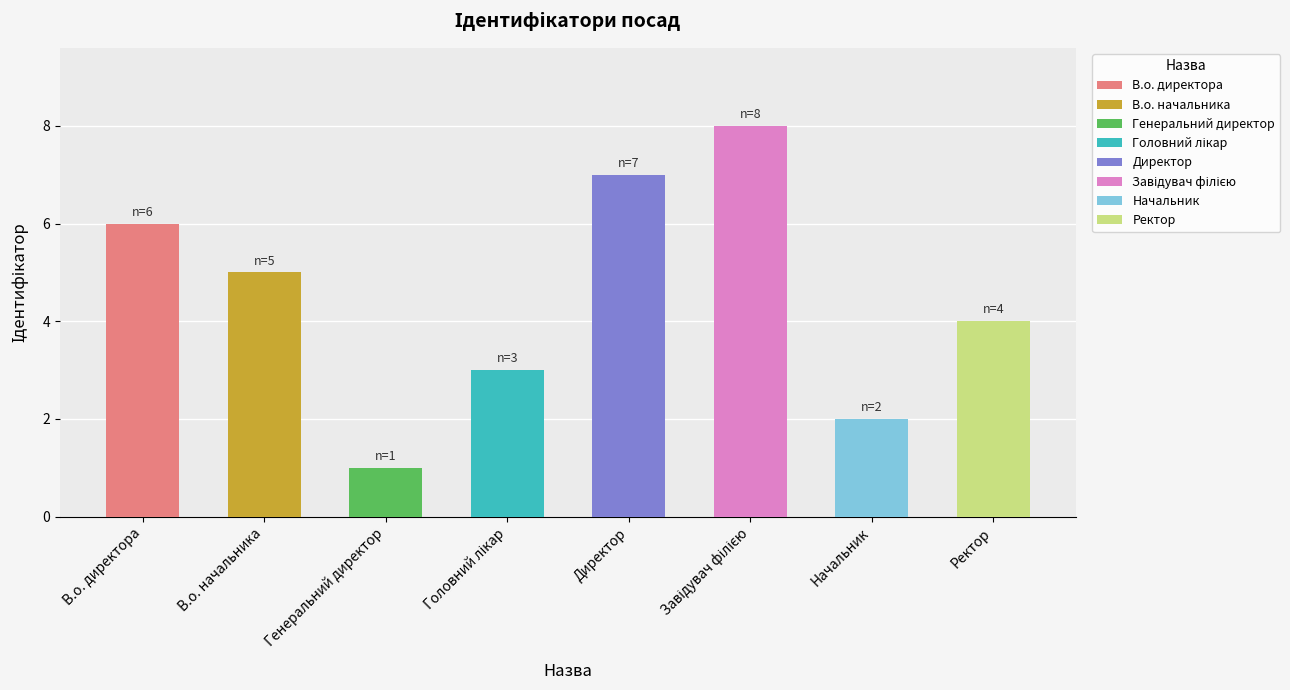

What is the label of the 8th bar from the right?

В.о. директора